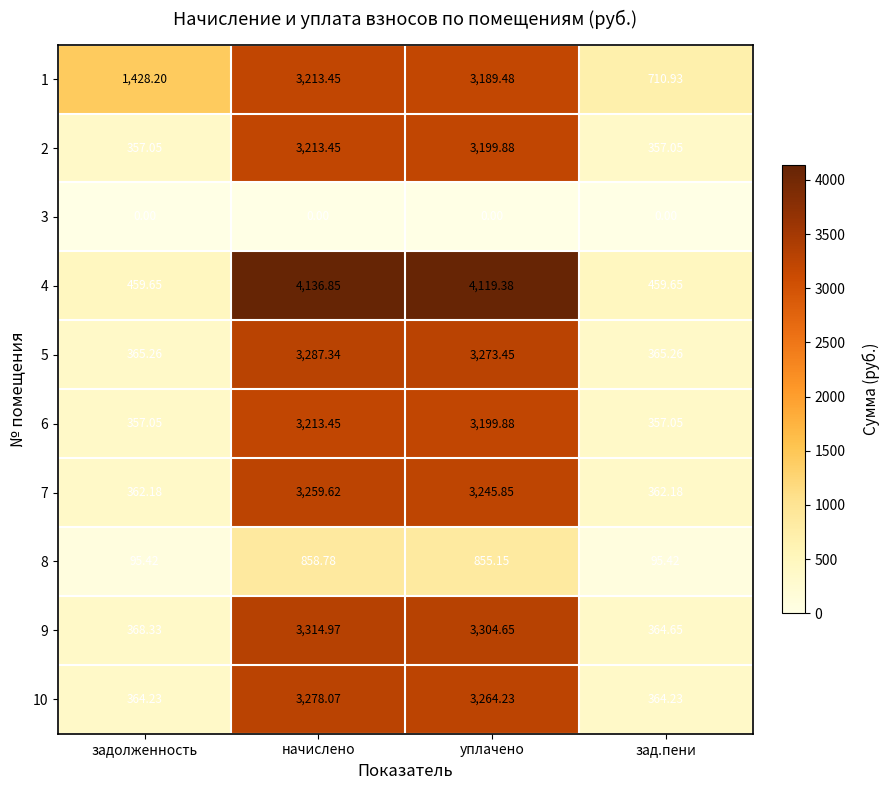

At how many categories does at least one series exceed 3890?

2